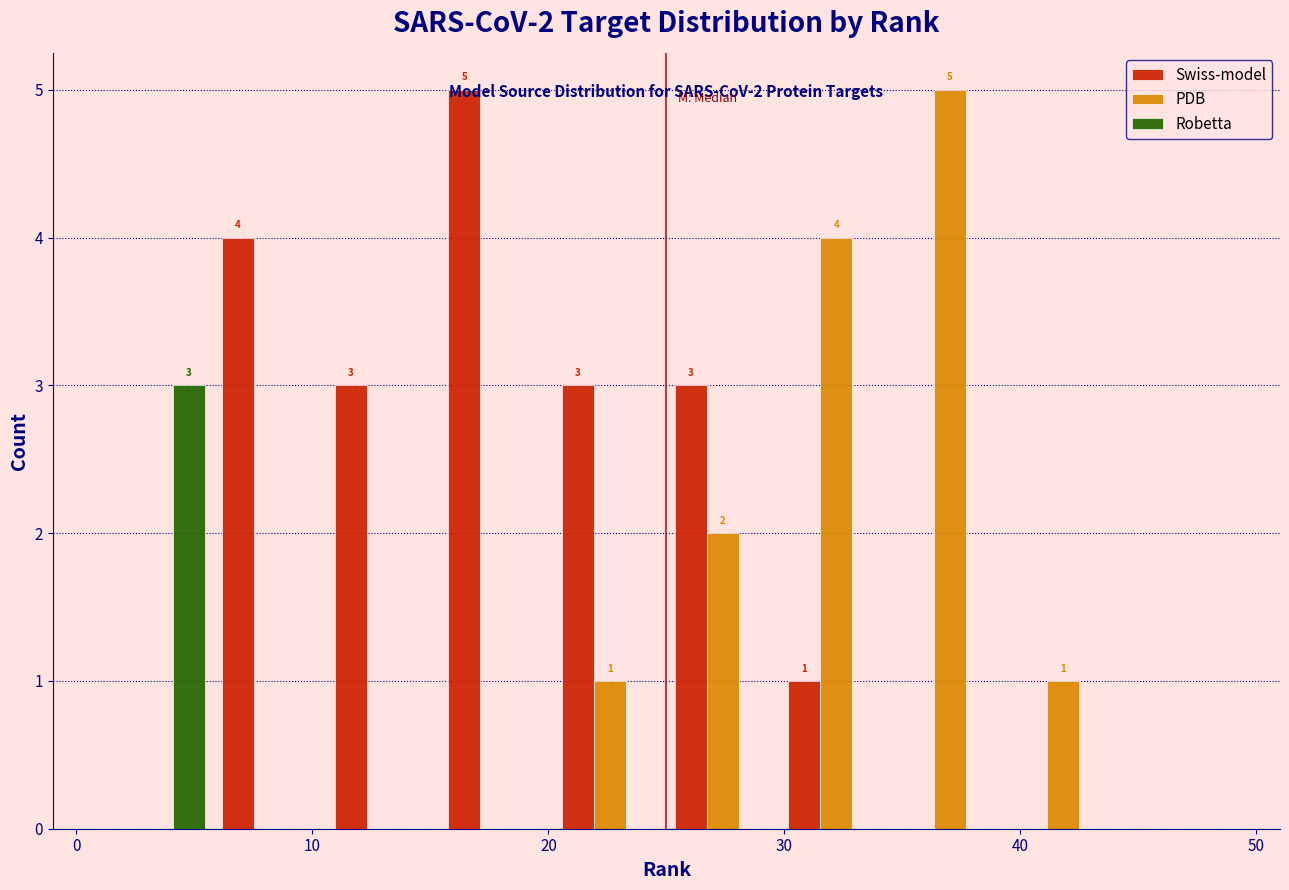

In the Swiss-model series, which range on the x-axis has the tallest bar?

15.4 to 20.2